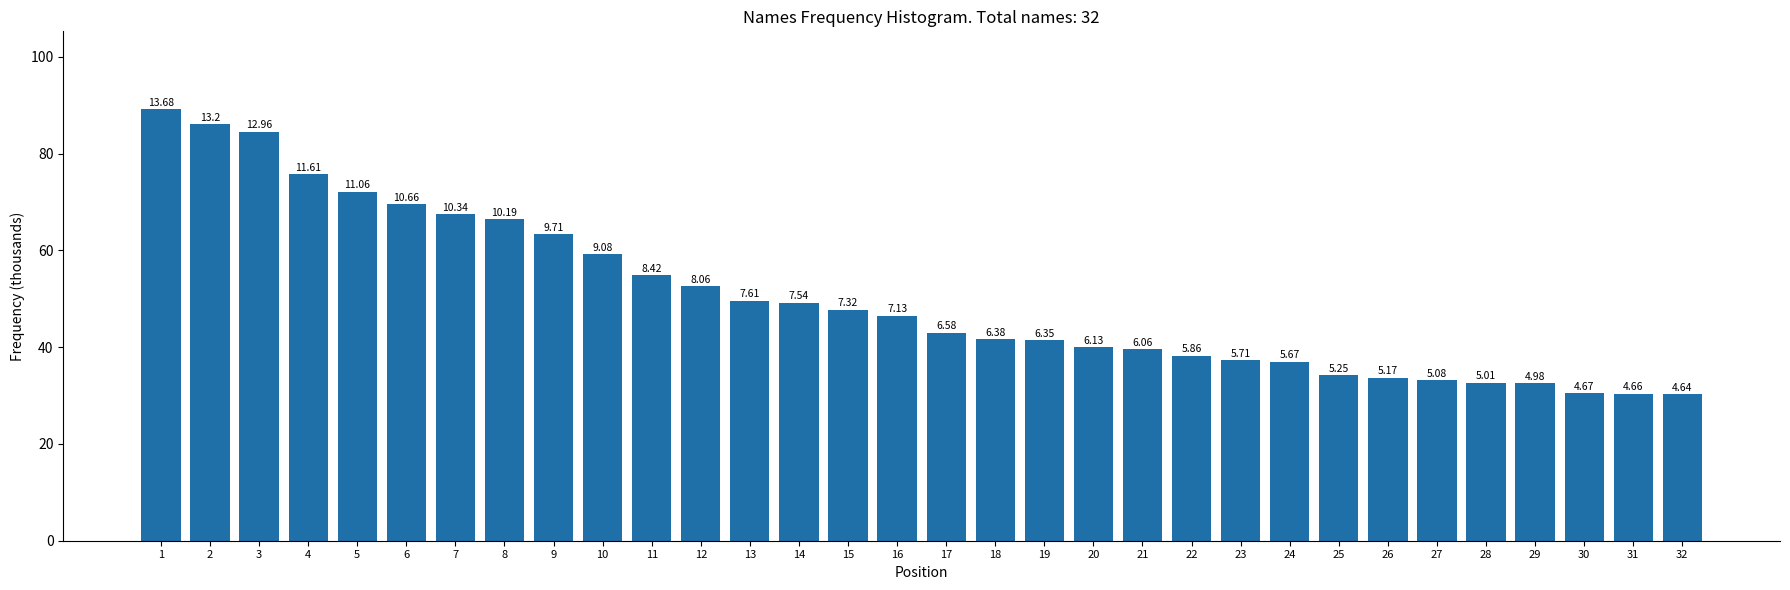

Are the bars horizontal?

No